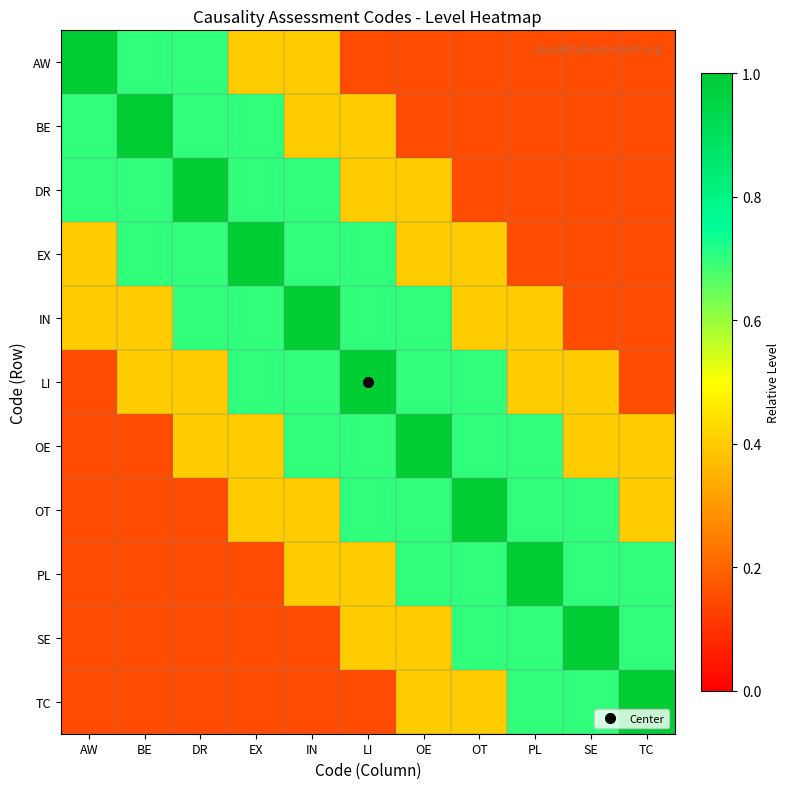

What is the total value across all series at EX?

5.5